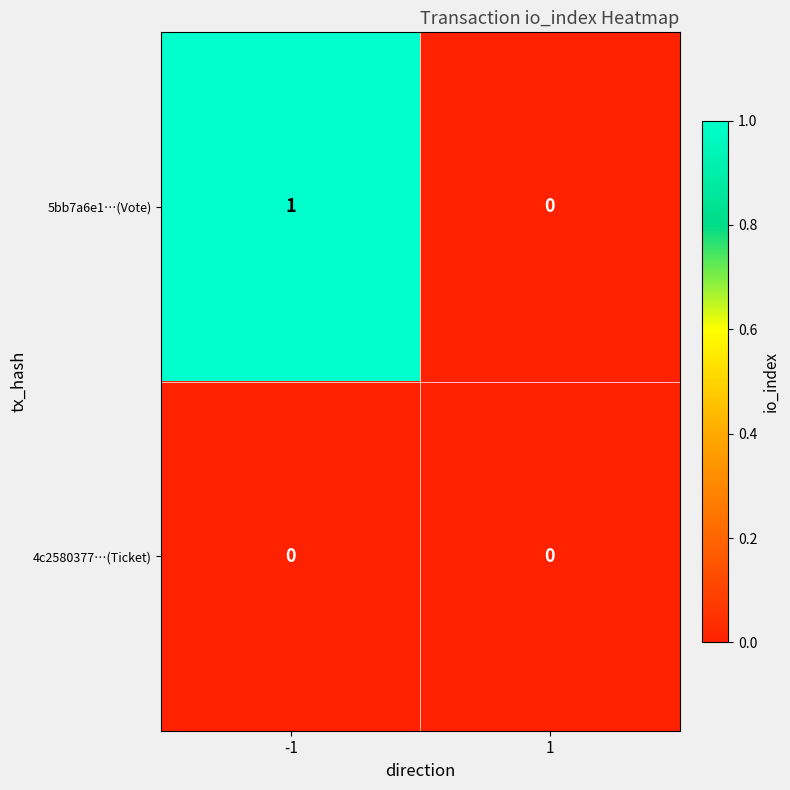

Rank the series by their maximum value, from lowest to highest.

4c2580377…(Ticket), 5bb7a6e1…(Vote)